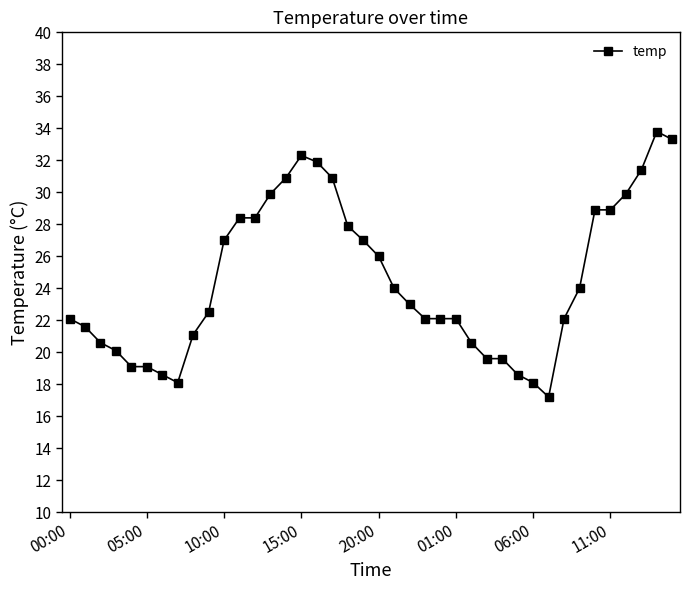

What is the sum of all values?

982.8